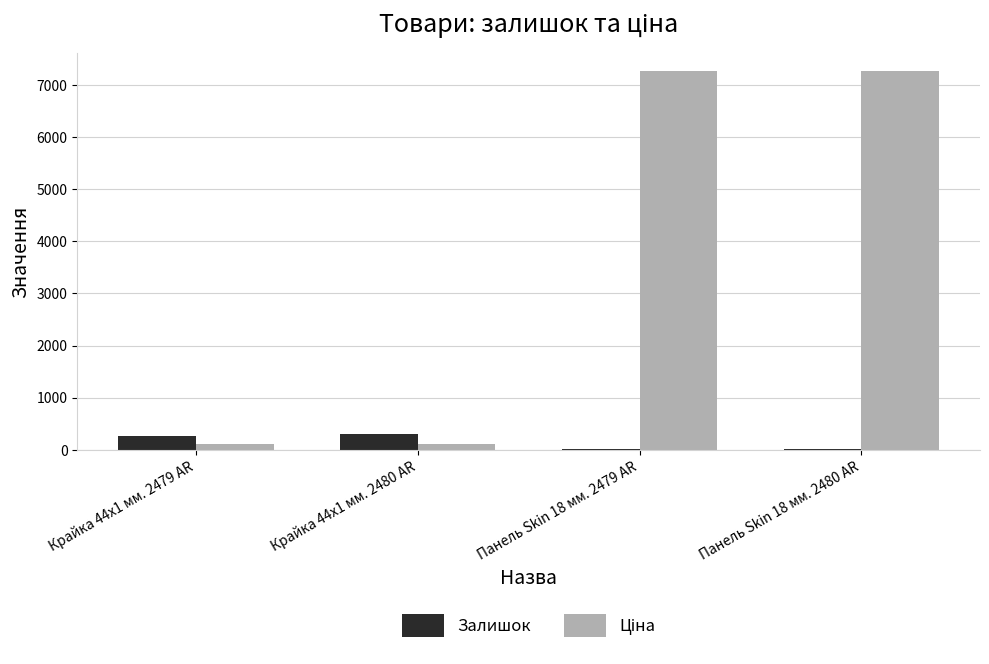

The Залишок series shows 300.0 at Крайка 44x1 мм. 2480 AR. True or false?

True